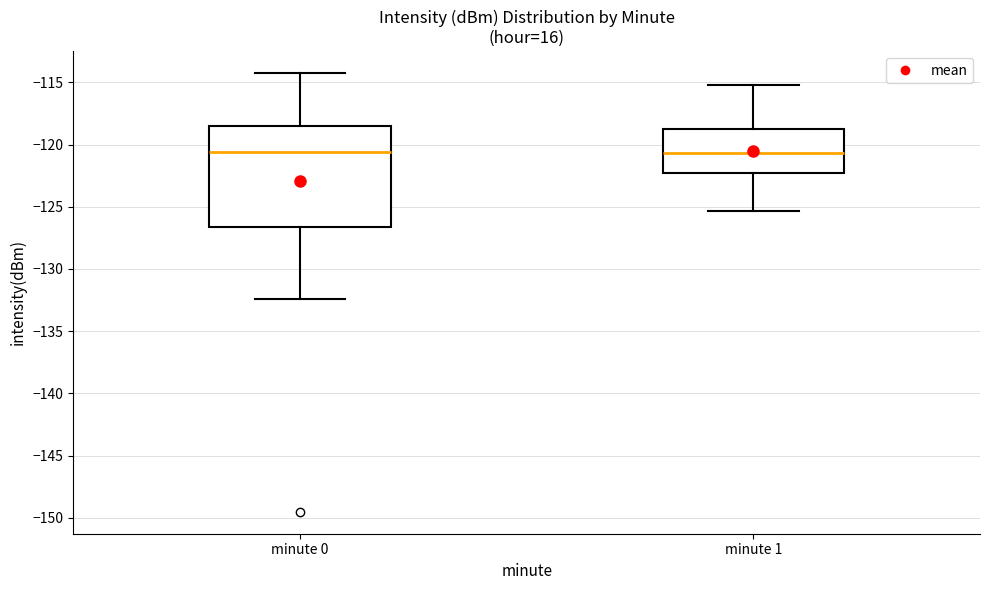

Reading left to right, read every box against the y-axis: the position of its median line, the range the box covers, and the ends of its whiskers. The values are not printed on the chart, so give them approximately, as read against the axis.

minute 0: median -120.5, box -126.5 to -118.5, whiskers -132.5 to -114.5
minute 1: median -120.5, box -122.5 to -118.5, whiskers -125.5 to -115.0